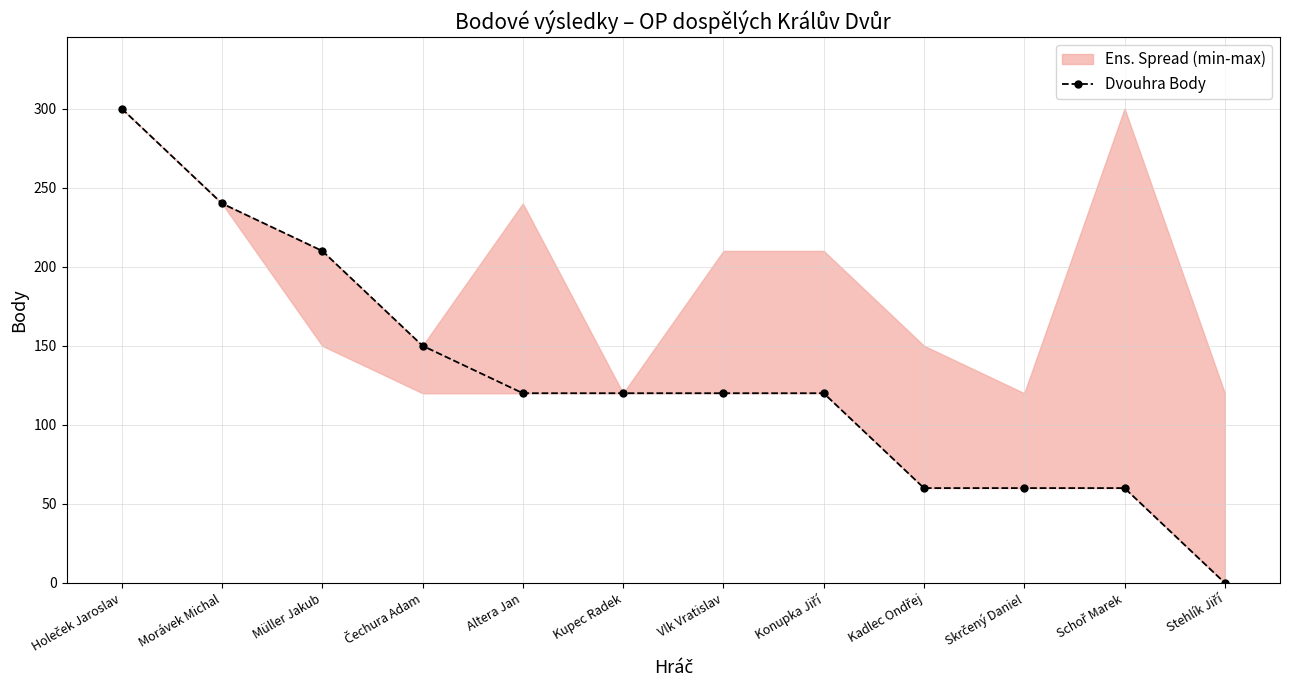

What is the sum of all values?

1560